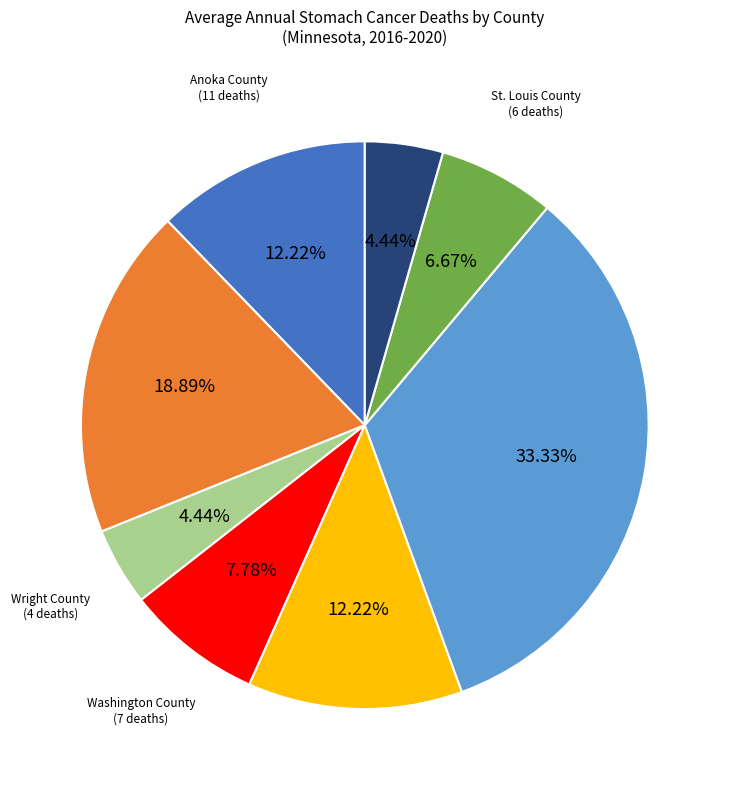

Is there a majority slice in this chart?

No